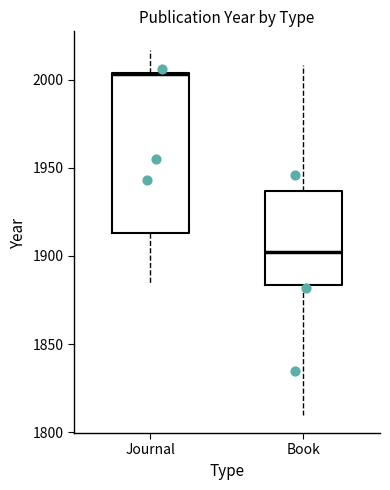

Which box is the tallest, from its lower edge to its upper edge?

Journal